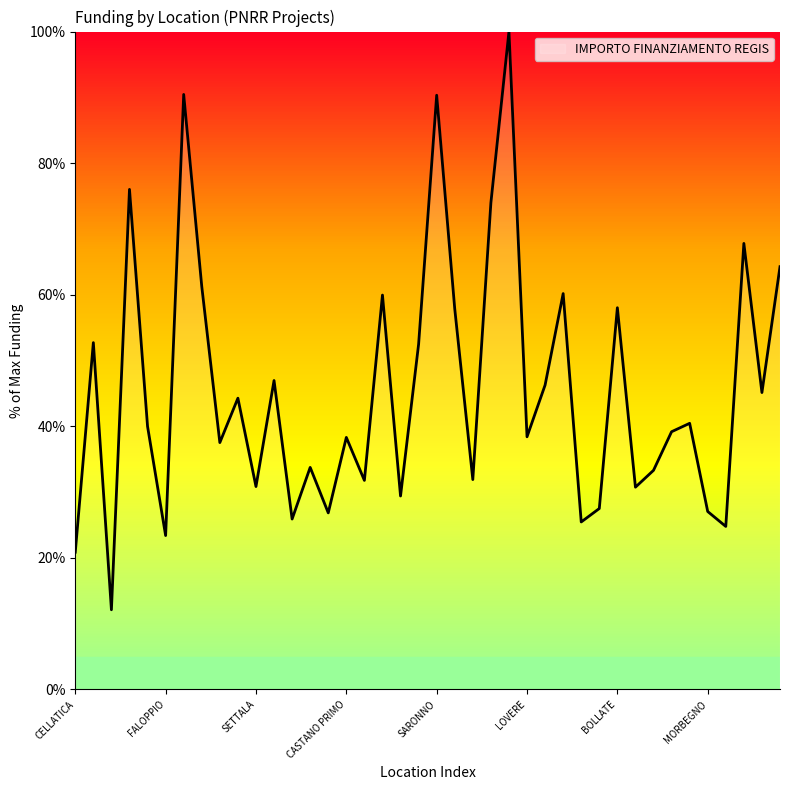

What is the smallest value displayed?

12.1